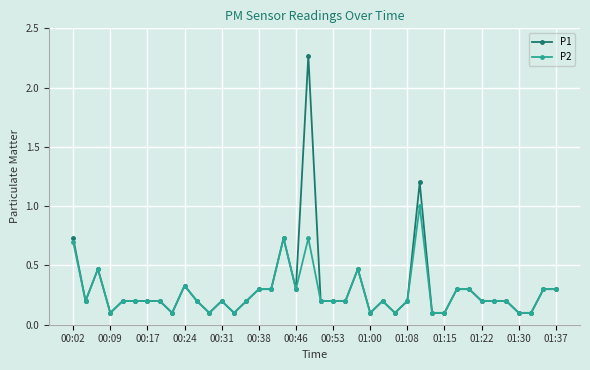

Rank the series by their maximum value, from highest to lowest.

P1, P2